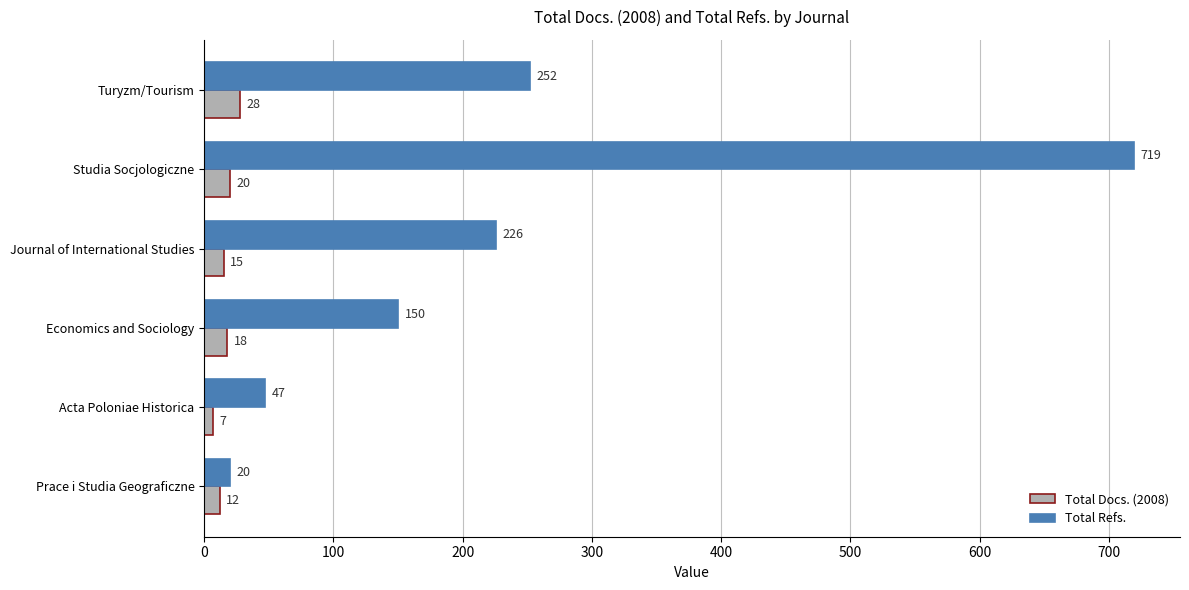

How many distinct data groups are displayed?

2